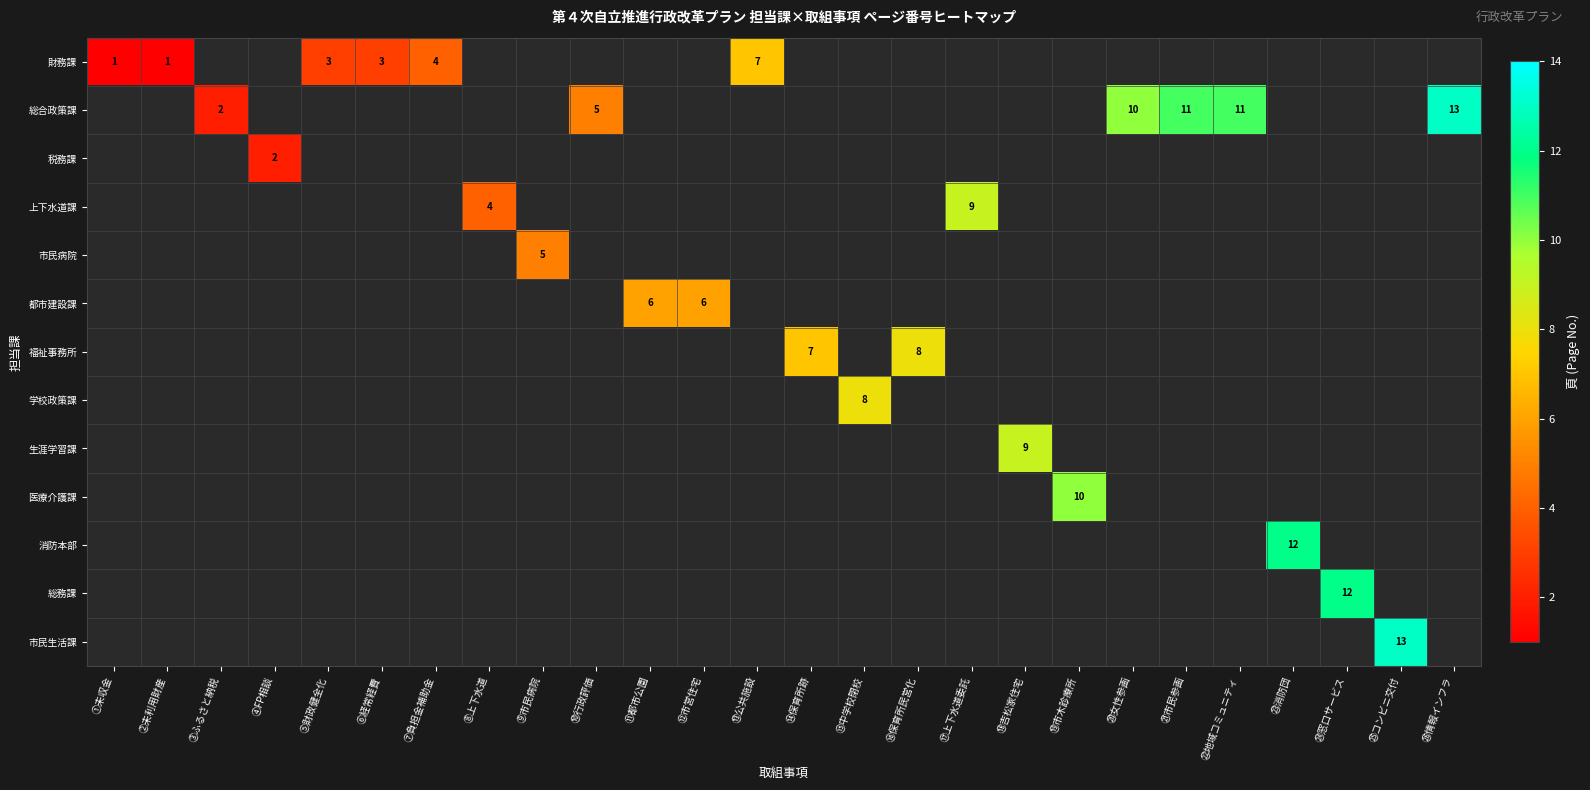

Is it true that 総合政策課 equals 10 at ⑳女性参画?

True